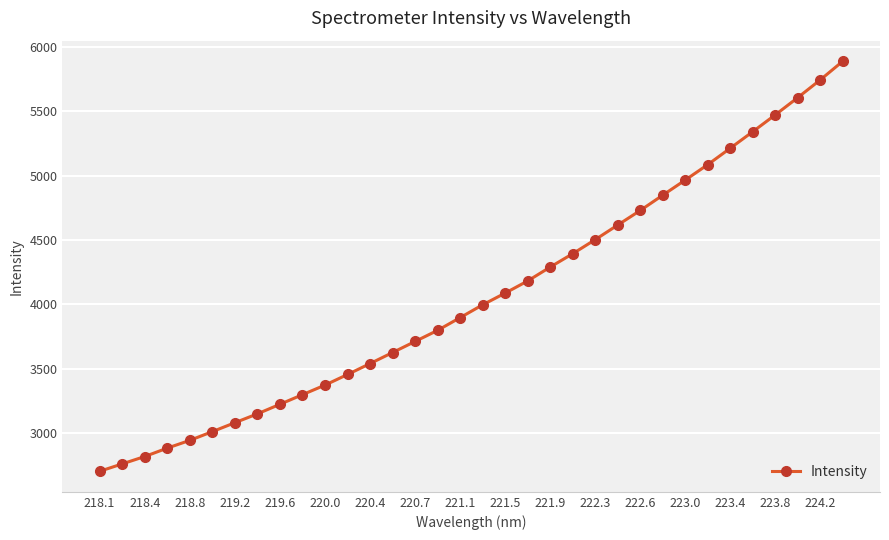

What is the difference between the second highest and second lowest values?

2987.1